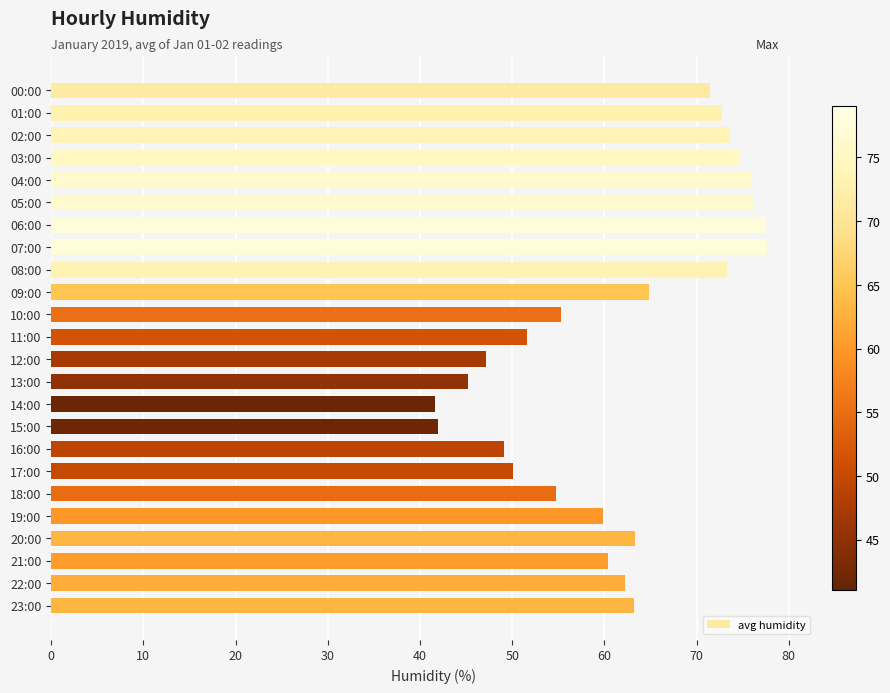

Which has a higher value, 13:00 or 18:00?

18:00